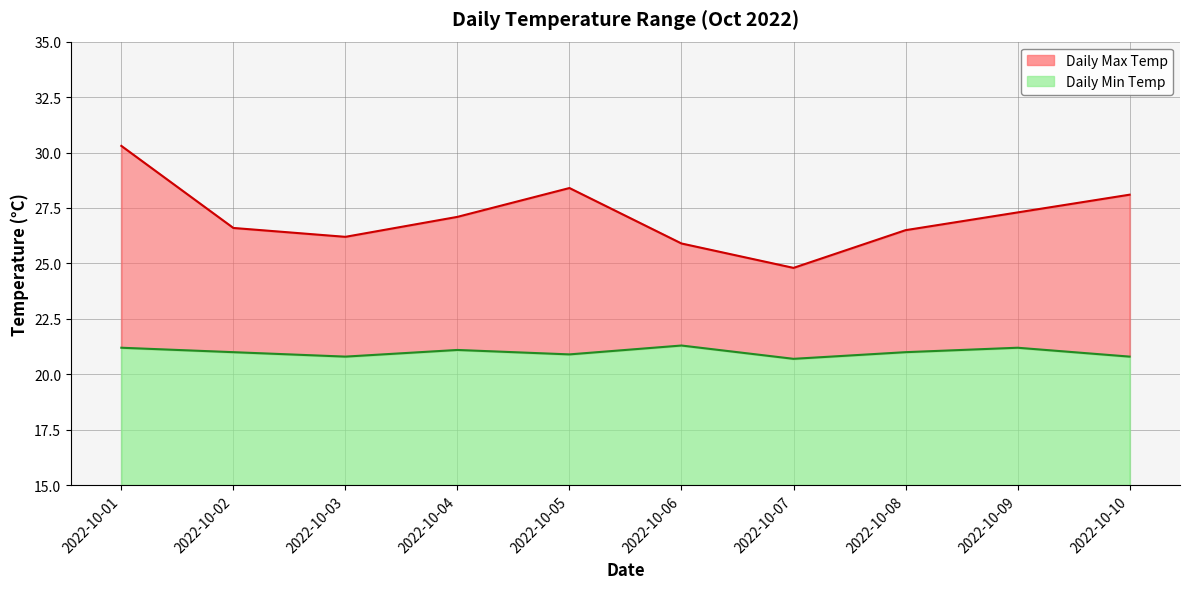

Which series has the widest spread of values?

Daily Max Temp